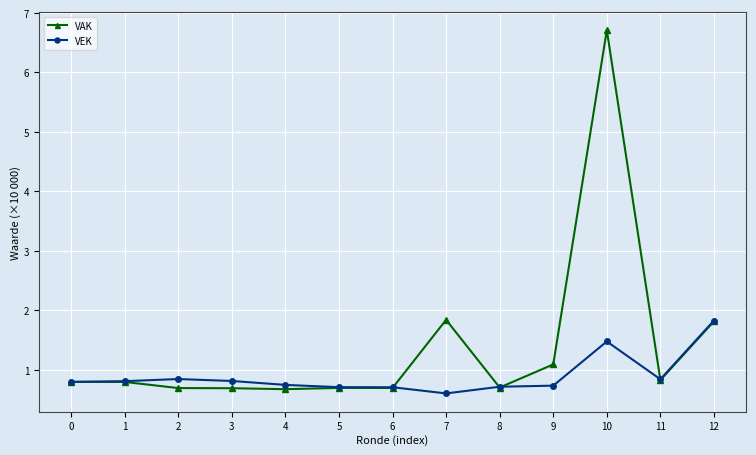

What is the maximum value shown in the chart?

6.7